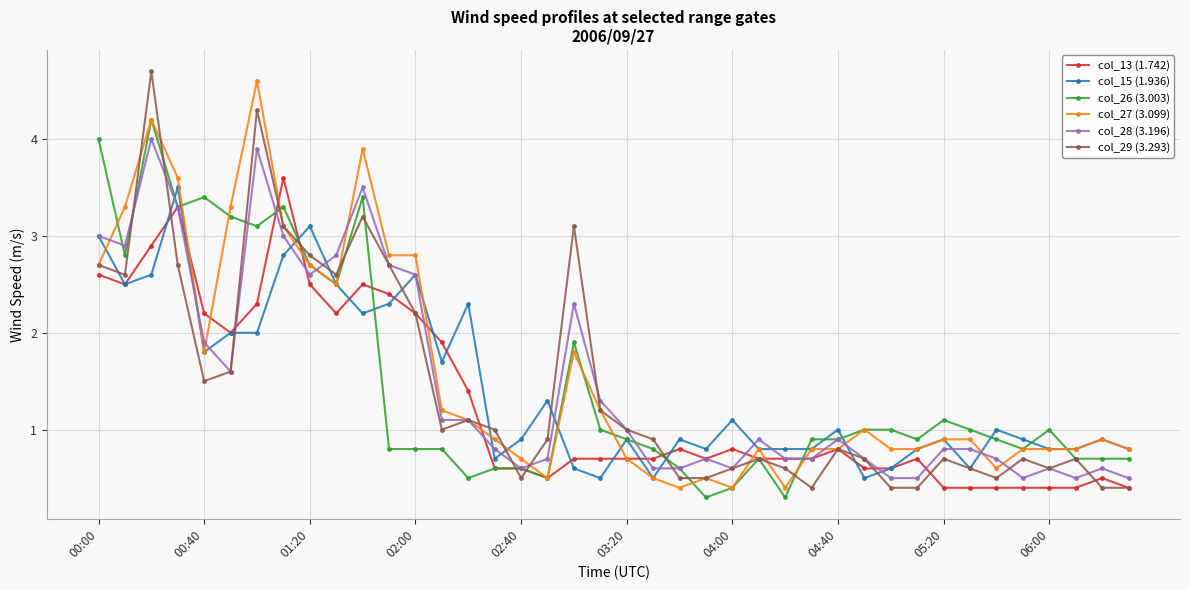

Is this an area chart (filled region under the line)?

No